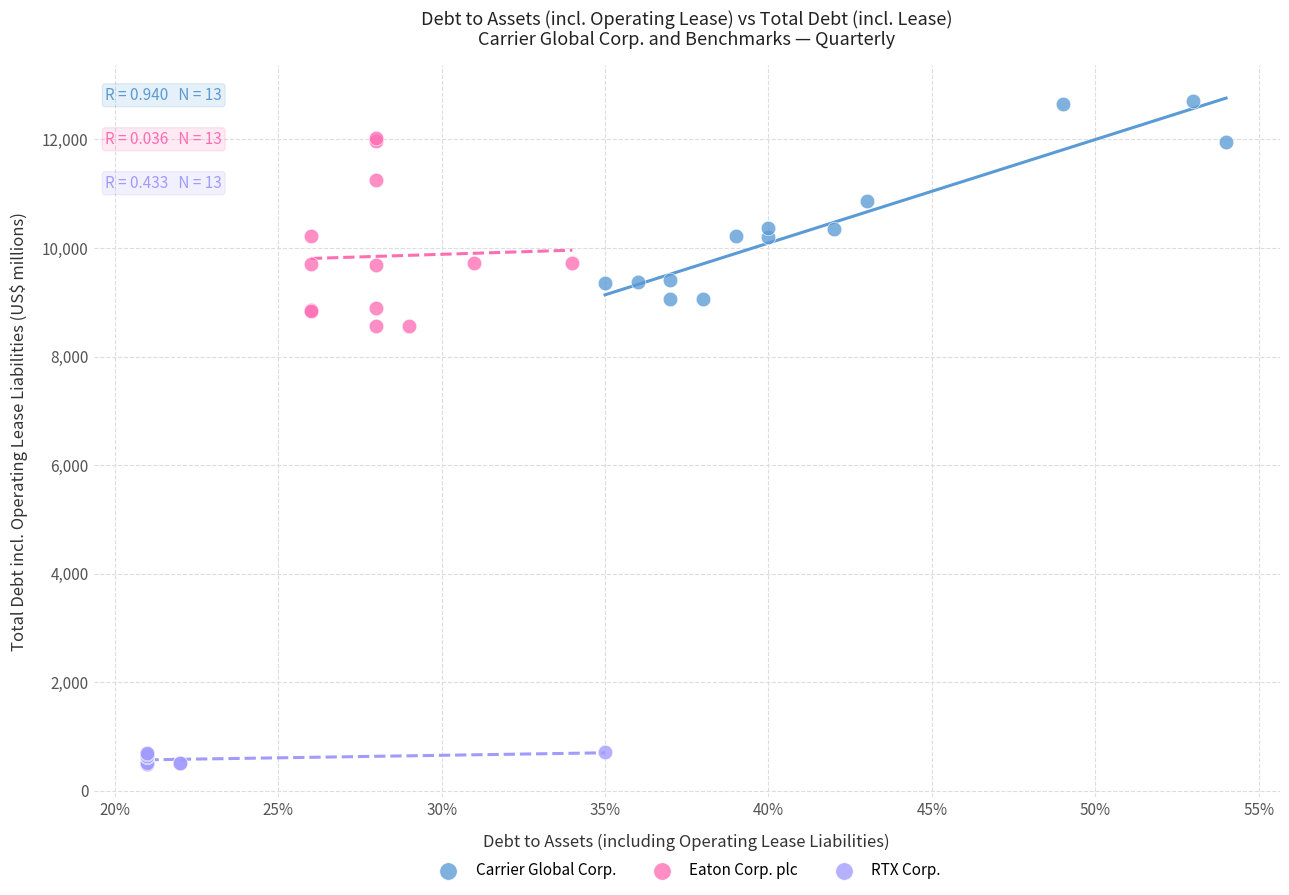

Which series contains the lowest Y value?

RTX Corp.